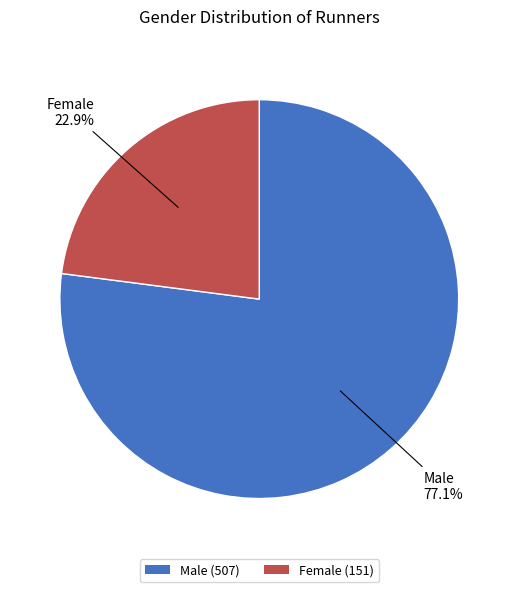

To the nearest percent, what portion does Female represent?

23%